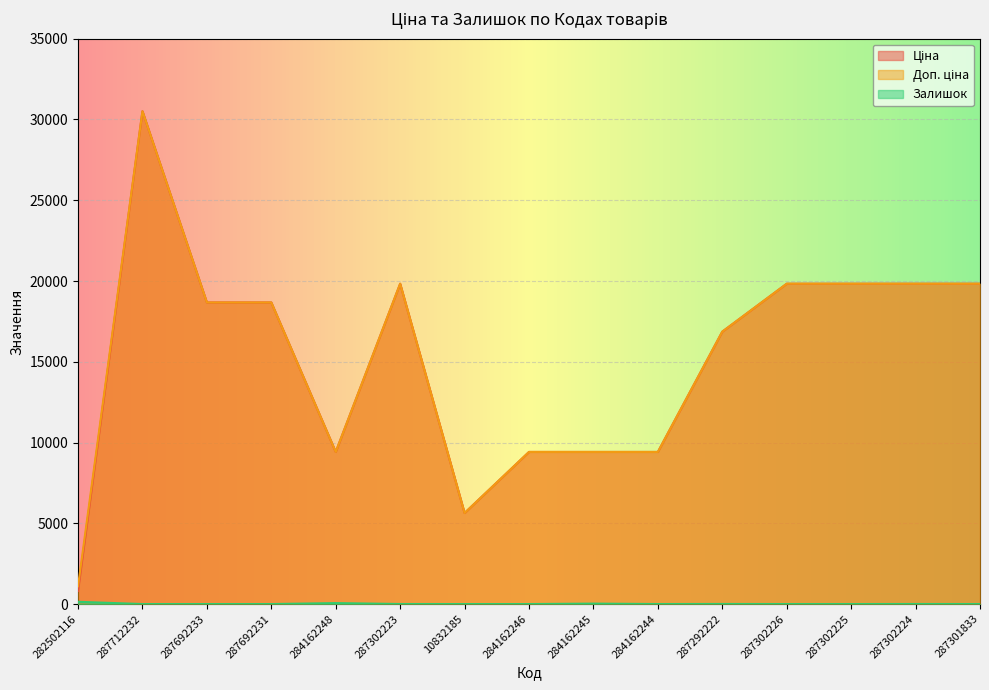

Reading left to right, transcribe all the data shown in this chart.

Ціна: 282502116=813.0	287712232=30512.3	287692233=18671.5	287692231=18671.5	284162248=9416.9	287302223=19831.1	10832185=5636.0	284162246=9416.9	284162245=9416.9	284162244=9416.9	287292222=16863.2	287302226=19831.1	287302225=19831.1	287302224=19831.1	287301833=19831.1
Доп. ціна: 282502116=1101.8	287712232=30512.3	287692233=18671.5	287692231=18671.5	284162248=9416.9	287302223=19831.1	10832185=5636.0	284162246=9416.9	284162245=9416.9	284162244=9416.9	287292222=16863.2	287302226=19831.1	287302225=19831.1	287302224=19831.1	287301833=19831.1
Залишок: 282502116=140.0	287712232=0.0	287692233=0.0	287692231=0.0	284162248=59.0	287302223=3.0	10832185=0.0	284162246=0.0	284162245=27.0	284162244=1.0	287292222=5.0	287302226=0.0	287302225=0.0	287302224=3.0	287301833=0.0